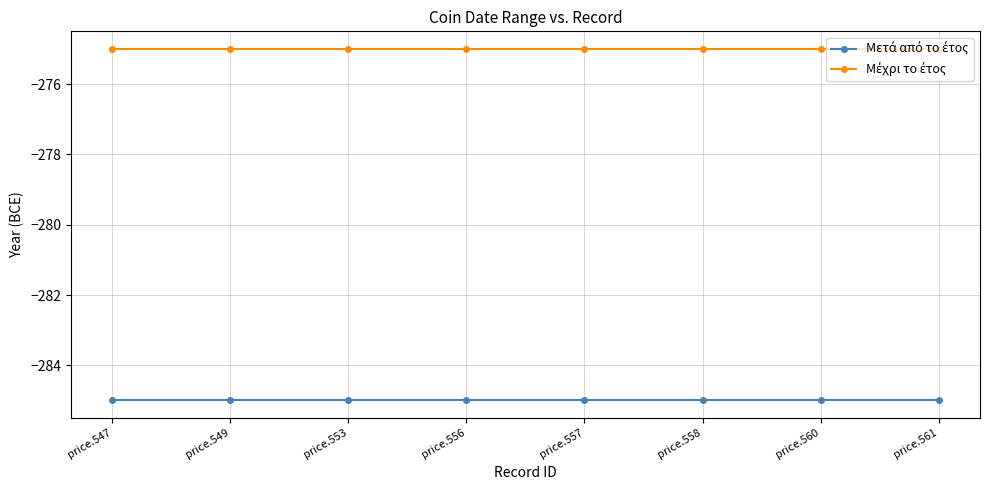

What is the total value across all series at price.556?

-560